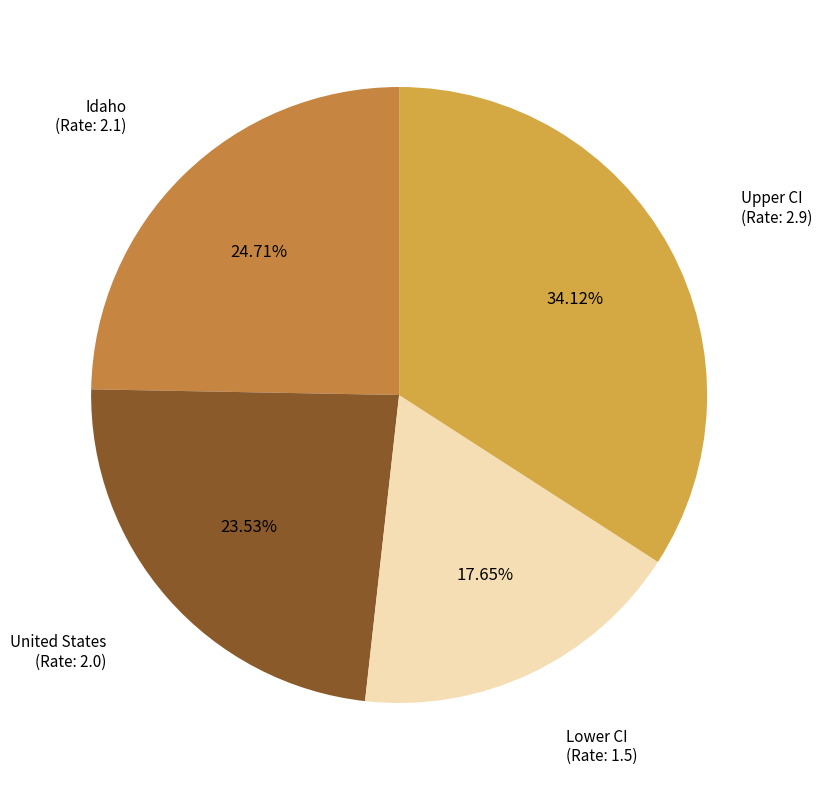

Rank the categories by value from lowest to highest.

Lower CI (Rate: 1.5), United States (Rate: 2.0), Idaho (Rate: 2.1), Upper CI (Rate: 2.9)